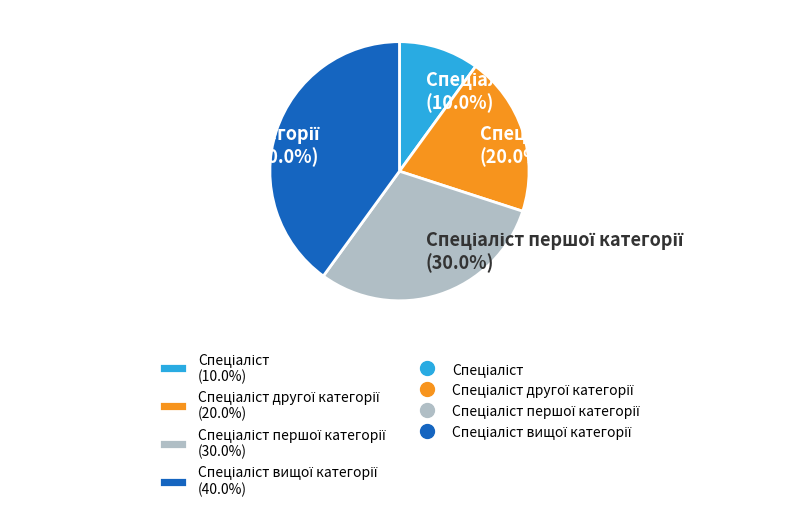

Does any single category account for the majority?

No